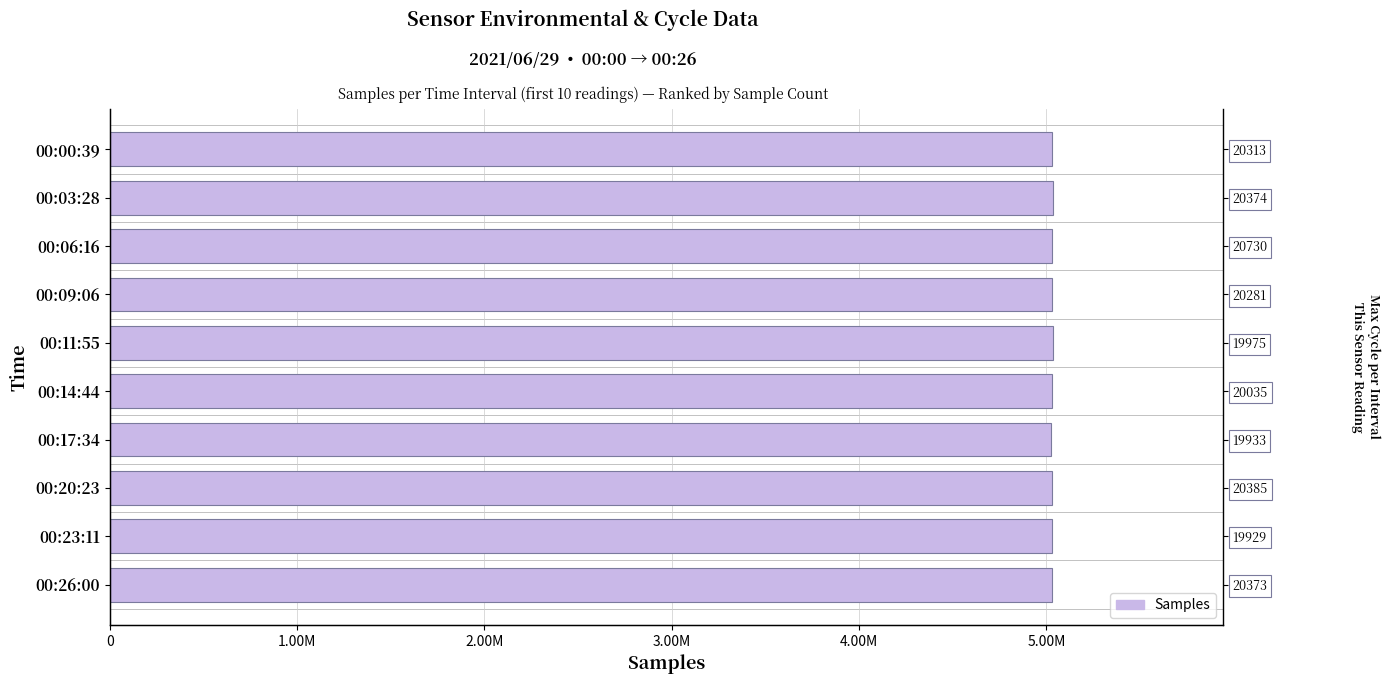

How many series are shown in this chart?

1